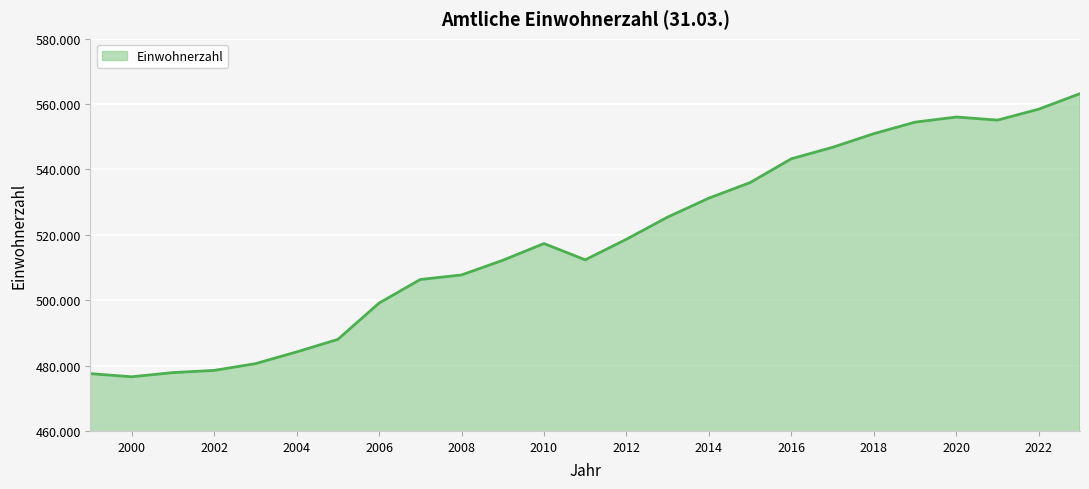

Does the chart display data point markers on the line(s)?

No